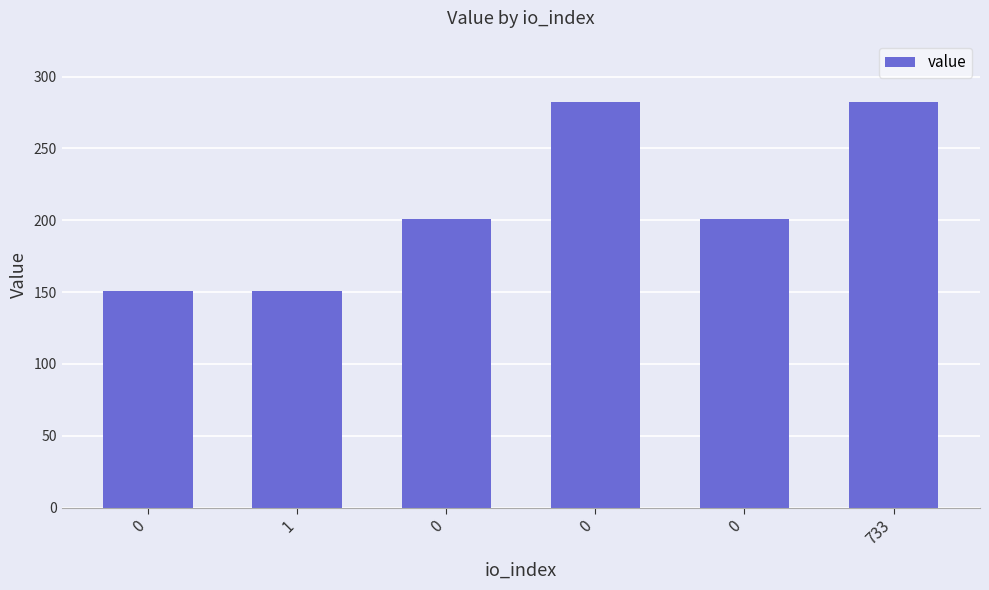

How many bars are there in total?

6